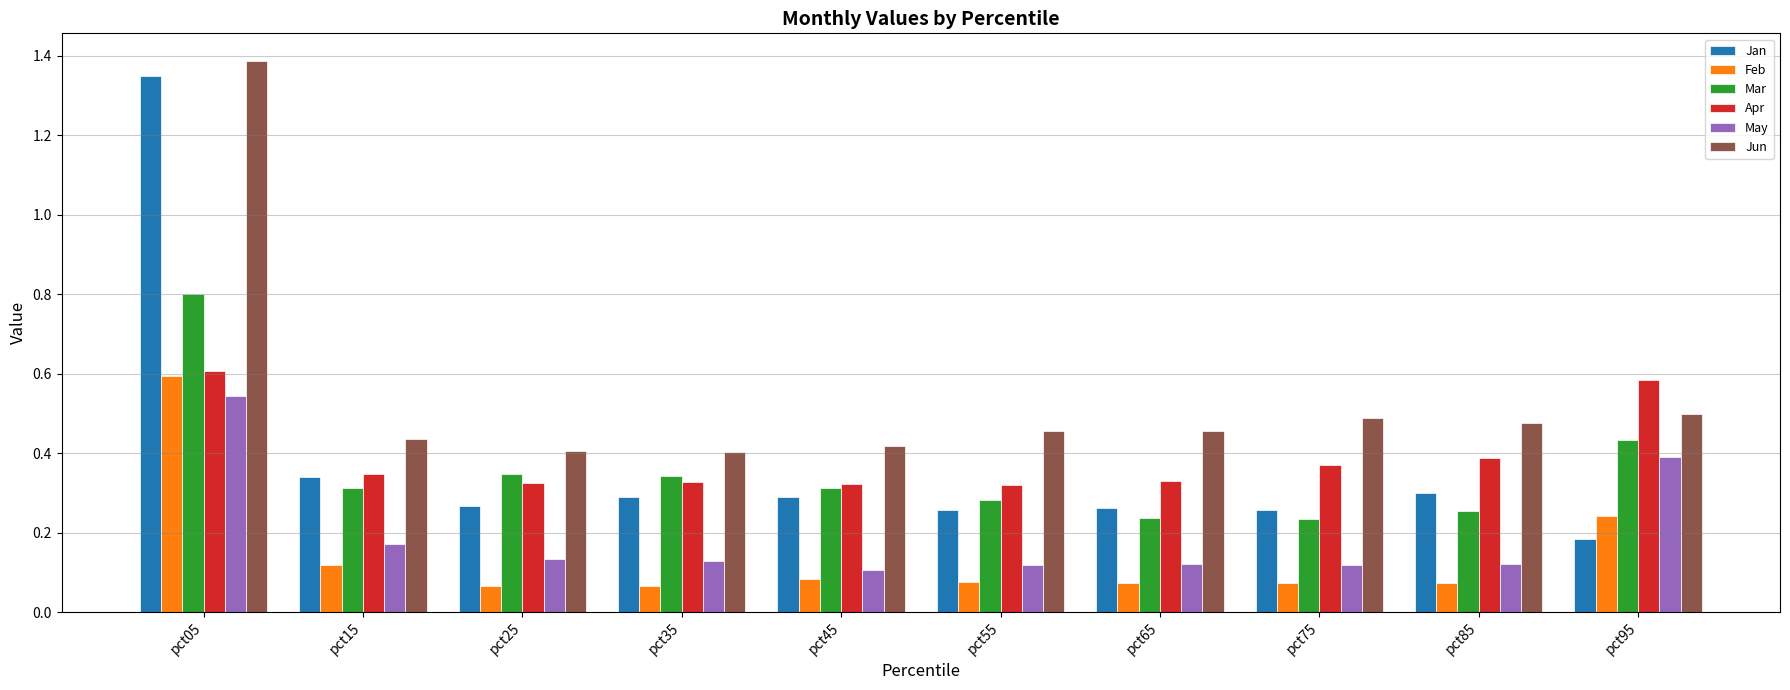

What is the sum of the Mar values at pct95 and pct25?

0.8